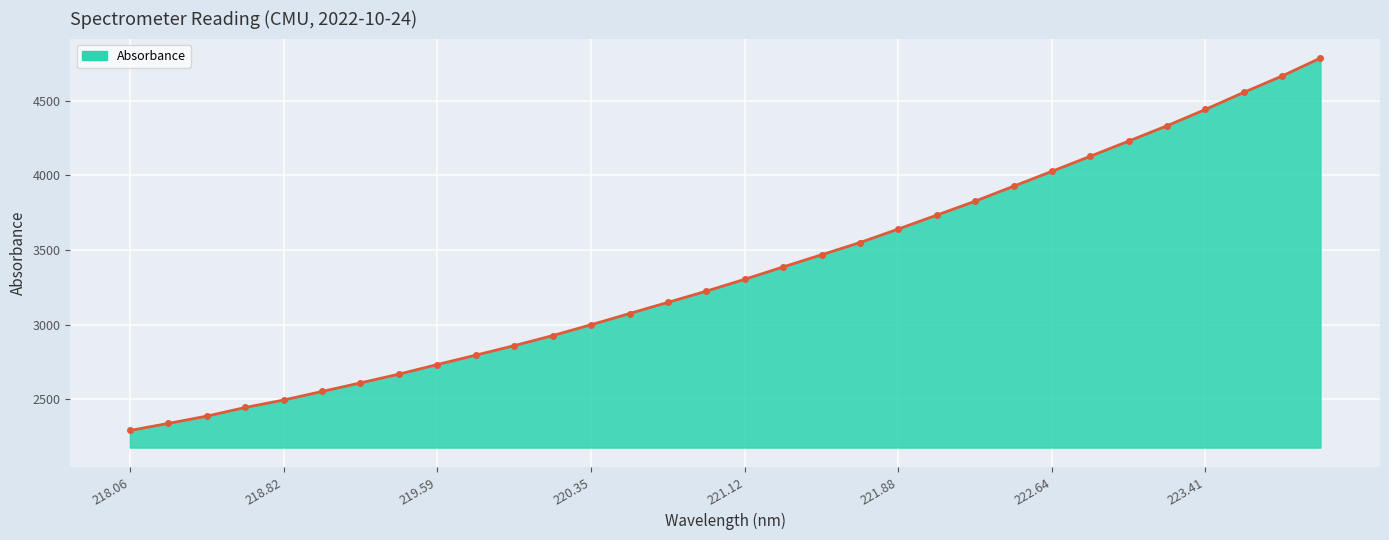

What is the greatest value displayed?

4785.4